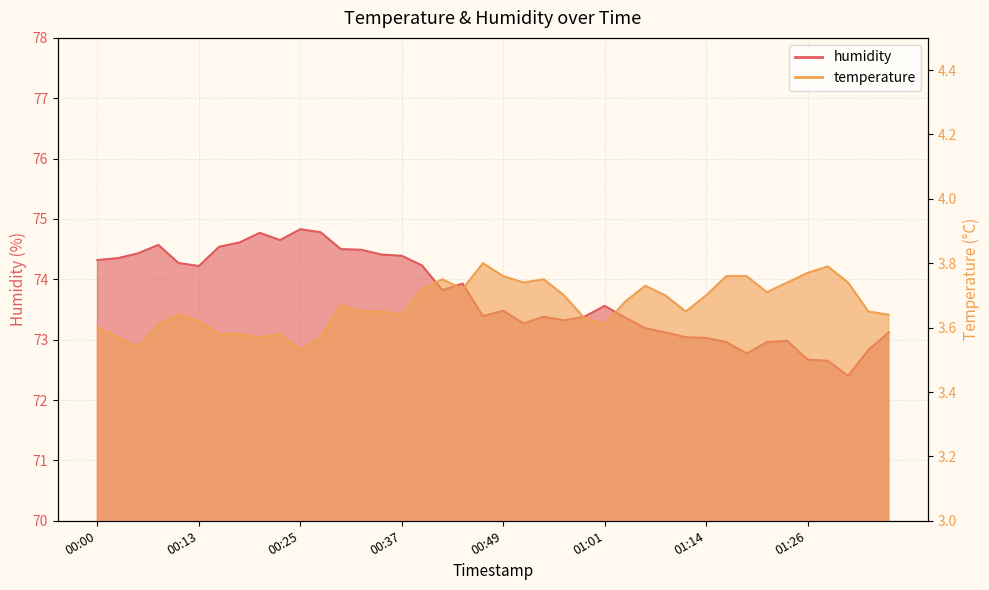

What is the label of the 21st point from the right?

00:47